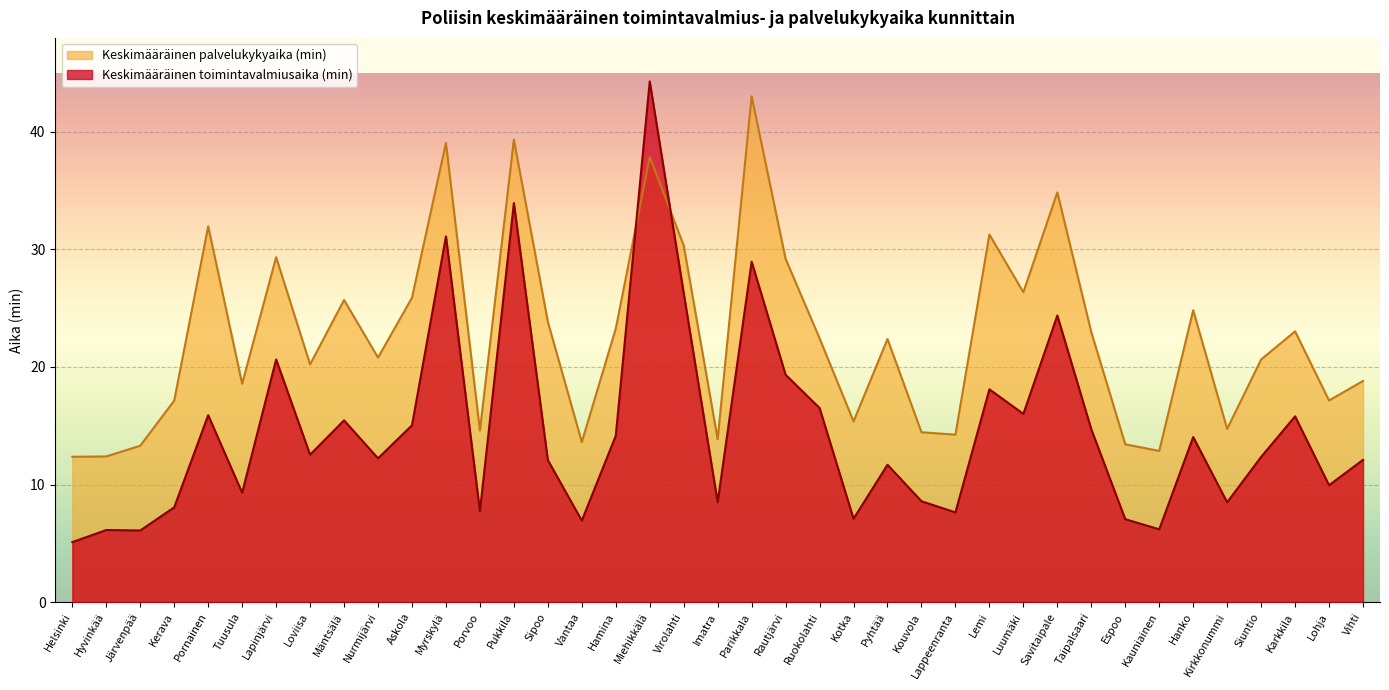

How many interior local valleys does the Keskimääräinen palvelukykyaika (min) series have?

12